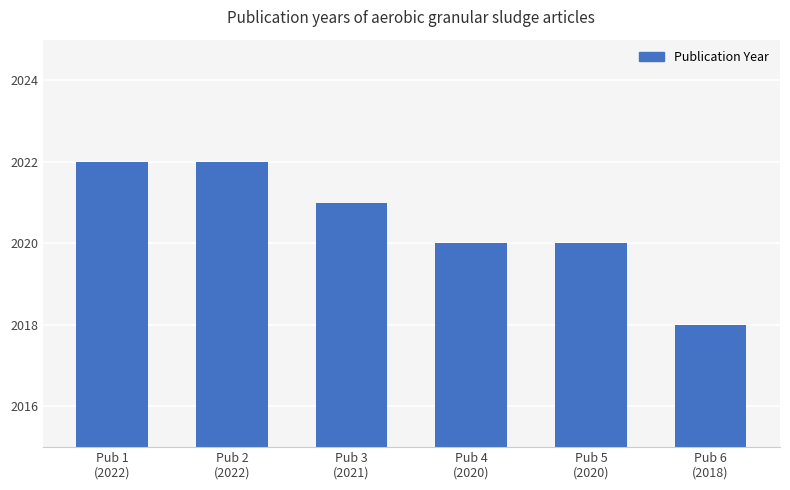

At which label does the data first exceed 2021?

Pub 1
(2022)